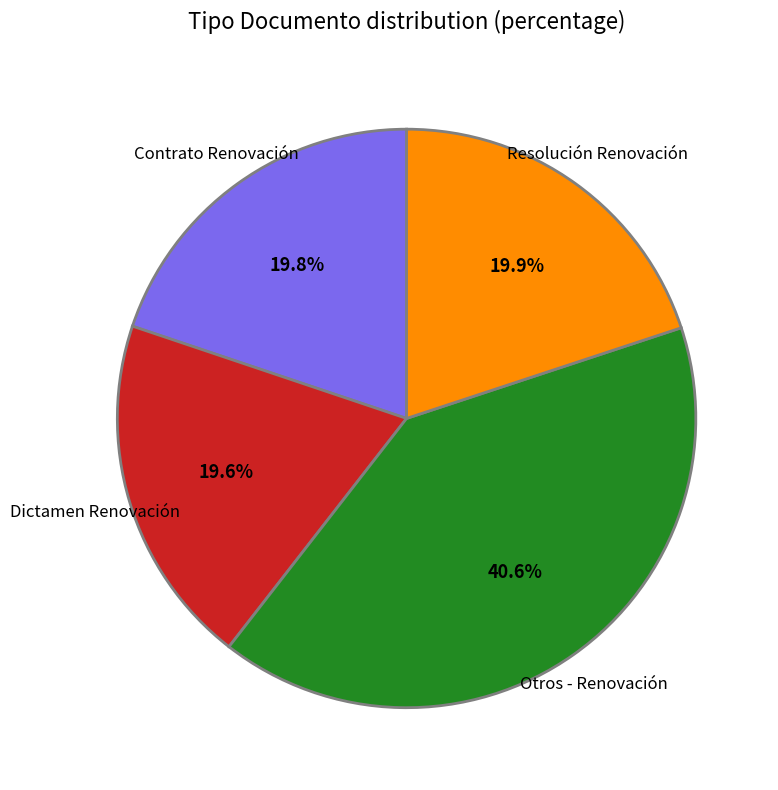

Count the number of slices in the pie.

4